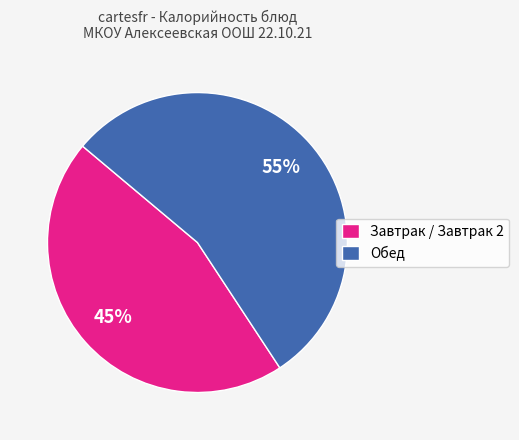

To the nearest percent, what portion does Обед represent?

55%